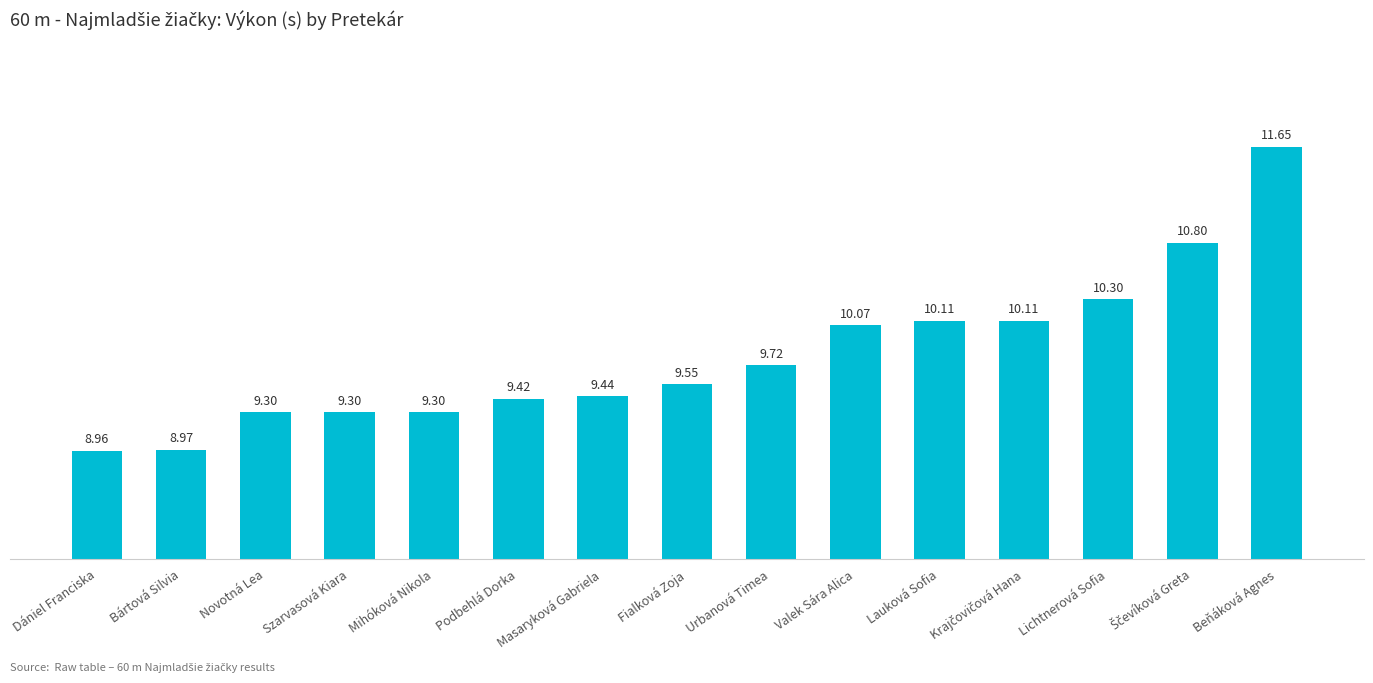

What is the sum of the values at Dániel Franciska and Fialková Zoja?

18.5